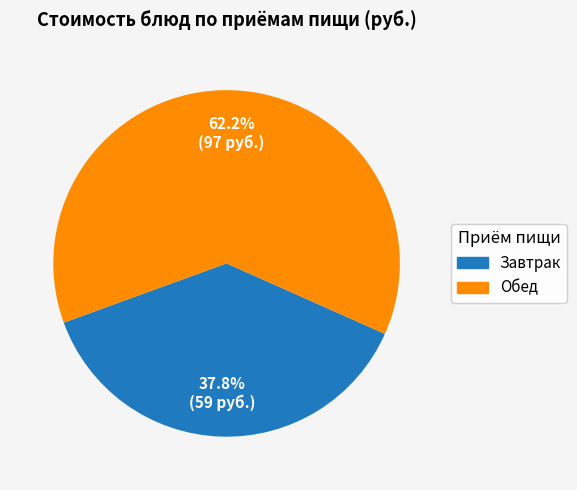

Is there a majority slice in this chart?

Yes